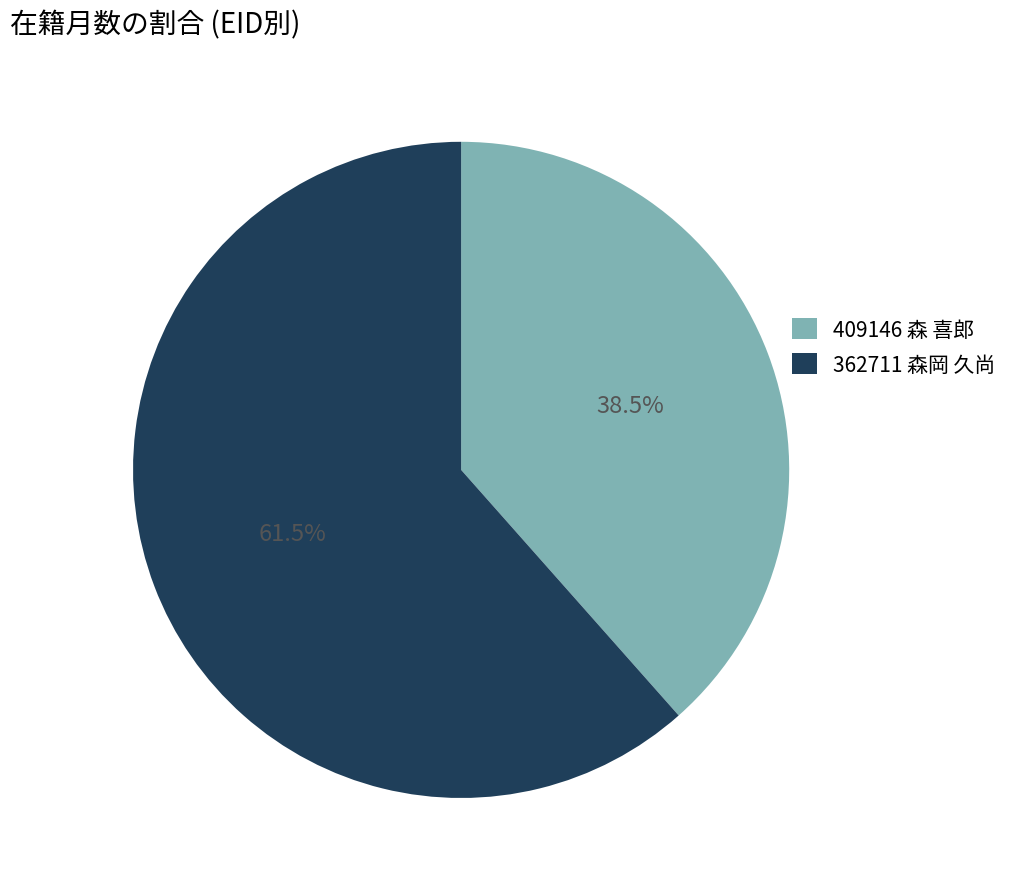

Which category has the smallest portion of the pie?

409146 森 喜郎